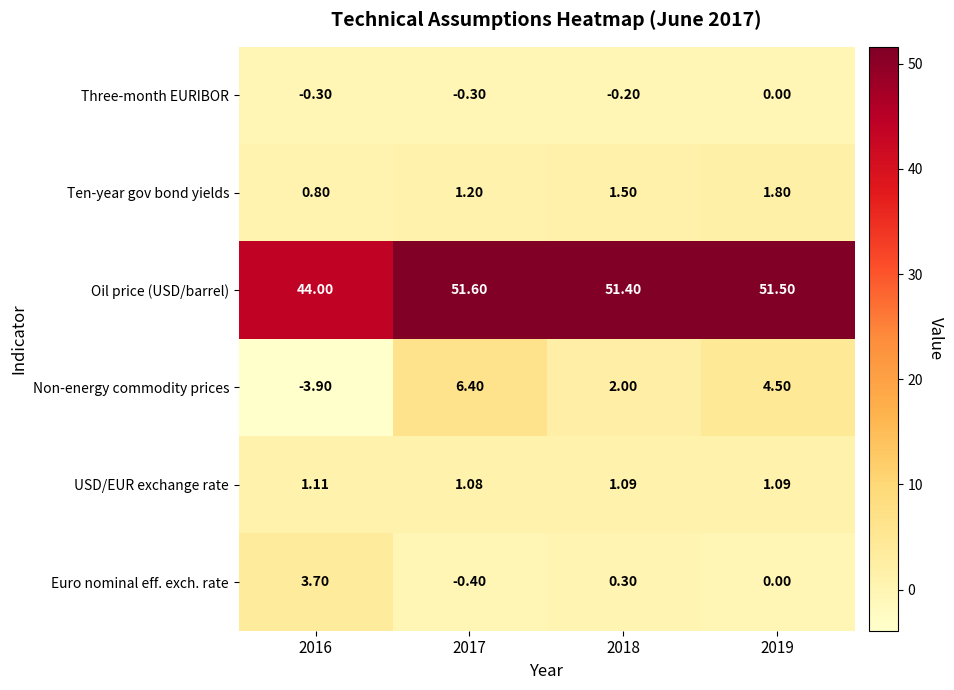

Rank the series at 2016 from lowest to highest value.

Non-energy commodity prices, Three-month EURIBOR, Ten-year gov bond yields, USD/EUR exchange rate, Euro nominal eff. exch. rate, Oil price (USD/barrel)